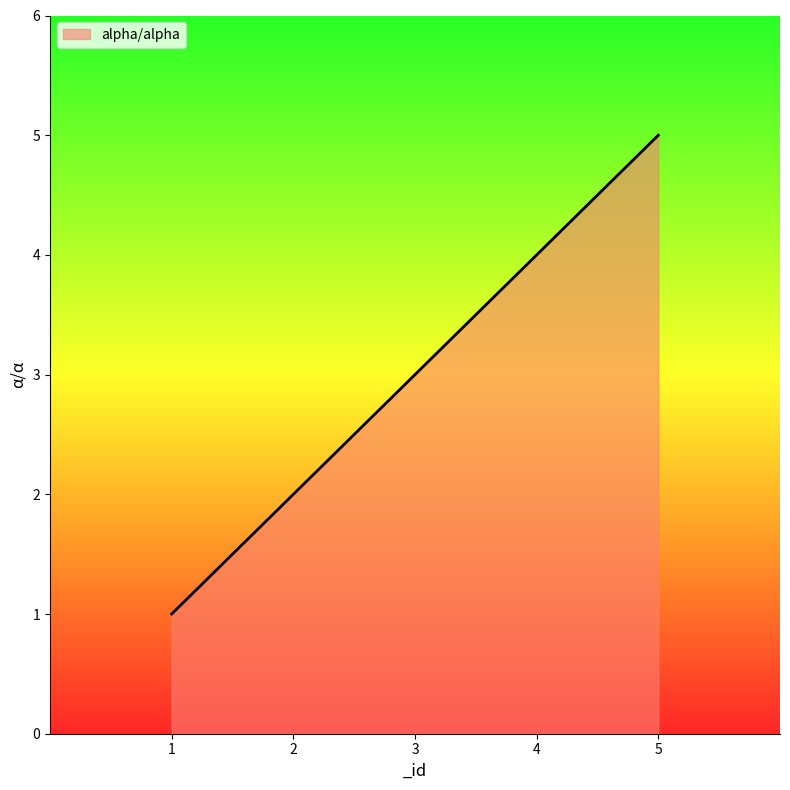

The chart shows a value of 5 at 3. True or false?

False